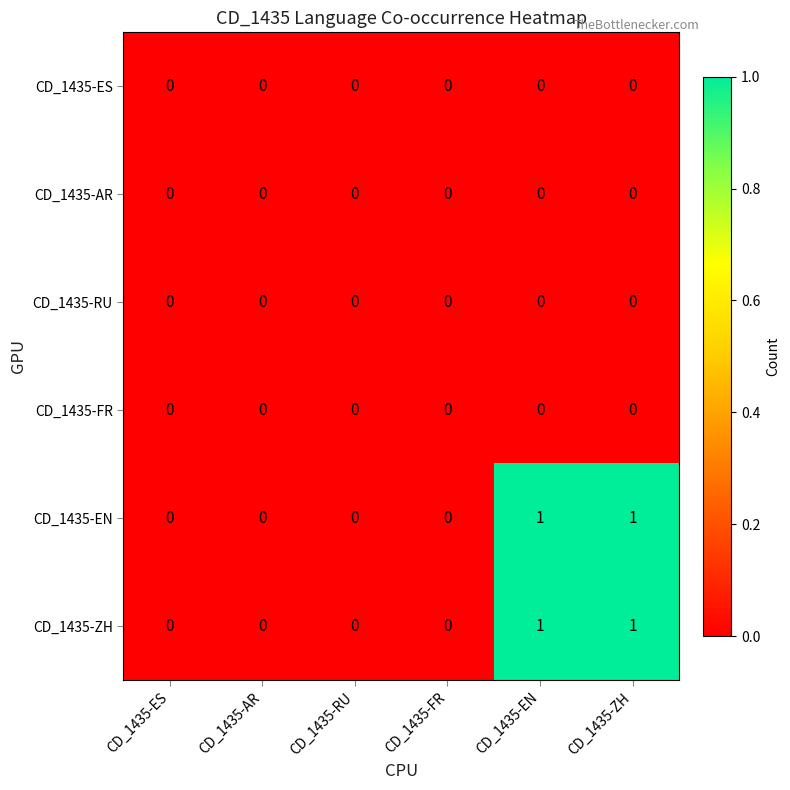

The value of CD_1435-ZH at CD_1435-ES is 0. True or false?

True